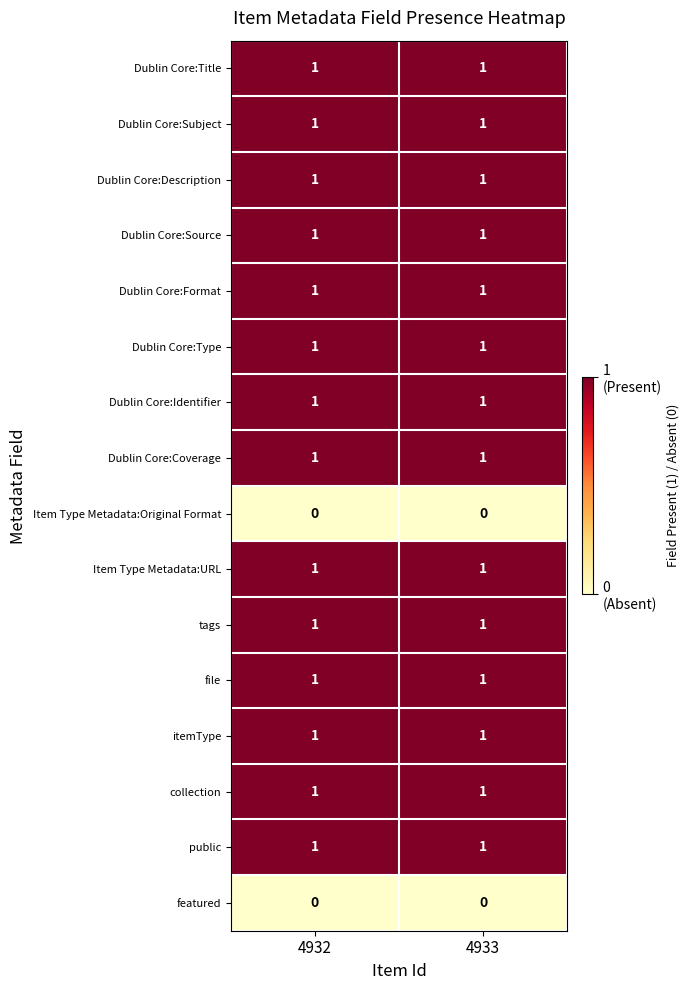

What is the total value across all series at 4932?

14